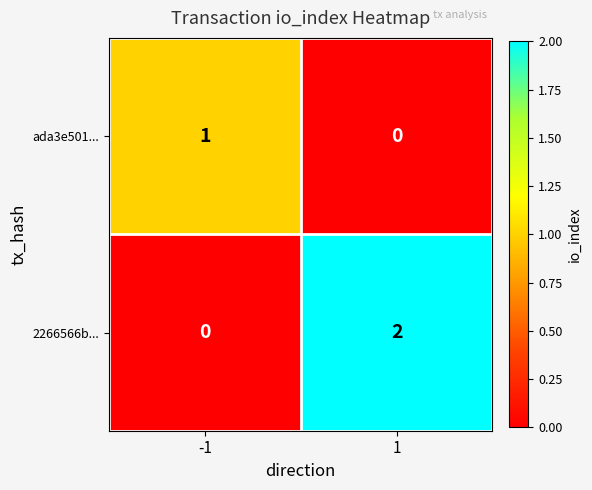

Reading left to right, transcribe all the data shown in this chart.

ada3e501...: -1=1	1=0
2266566b...: -1=0	1=2